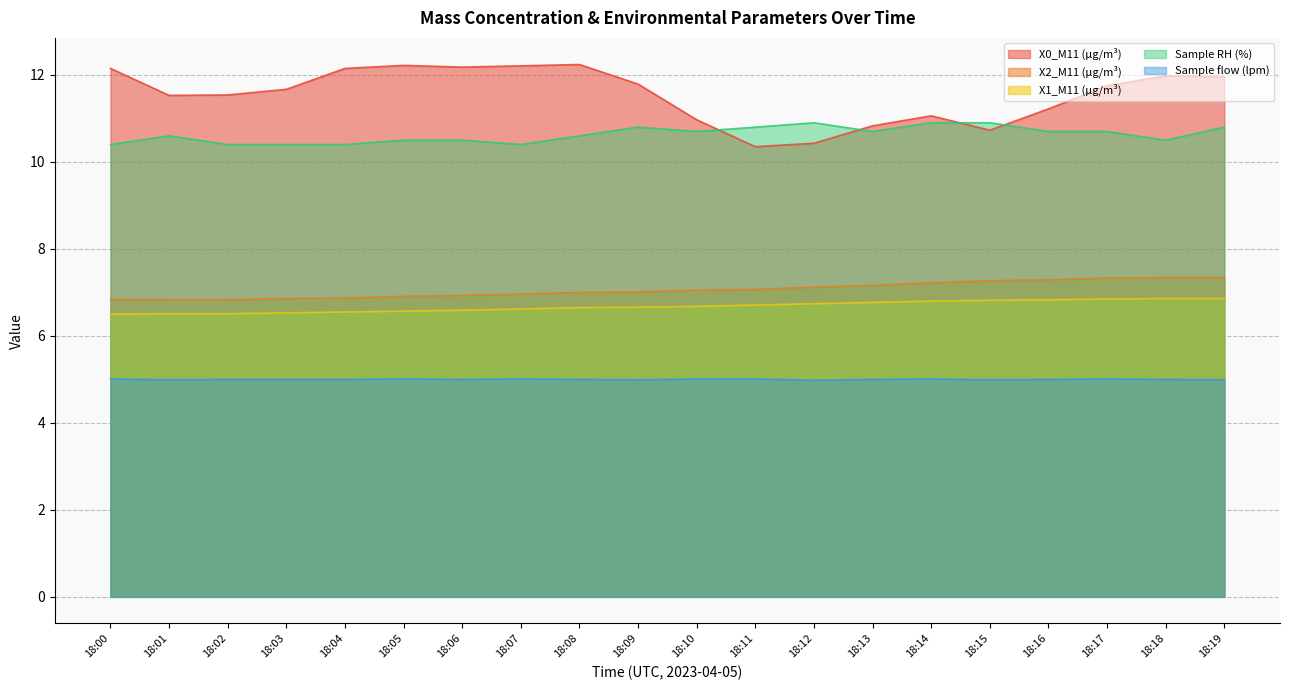

Does the chart display data point markers on the line(s)?

No